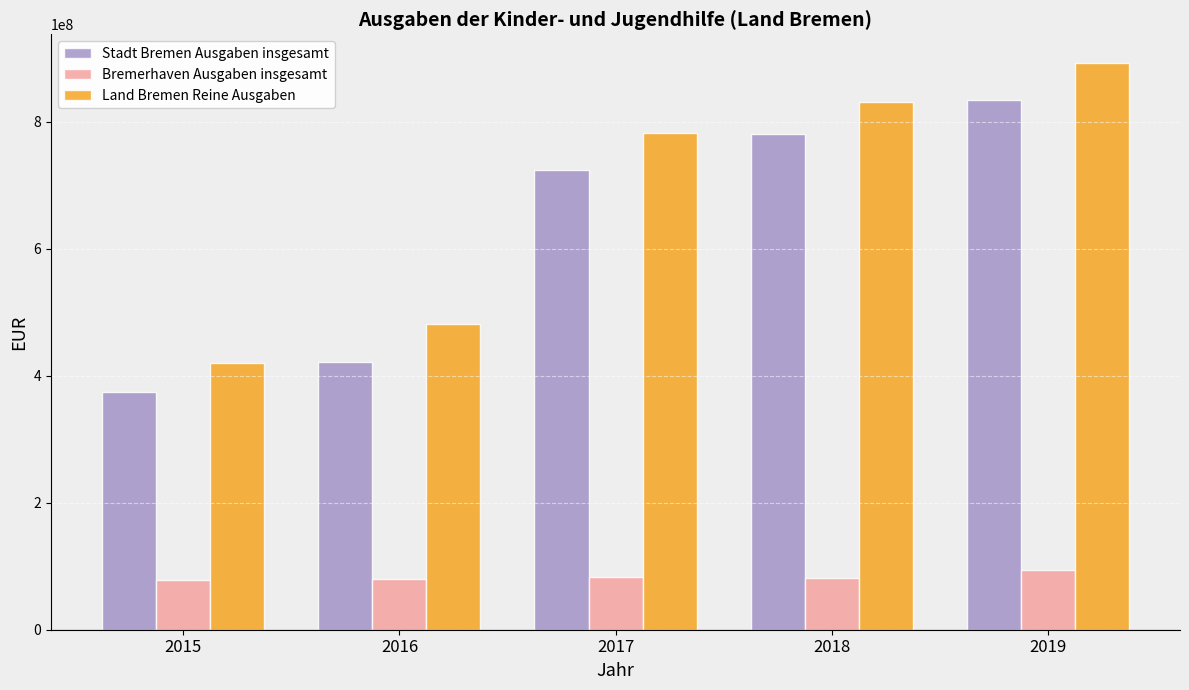

What are all the series names shown in the legend?

Stadt Bremen Ausgaben insgesamt, Bremerhaven Ausgaben insgesamt, Land Bremen Reine Ausgaben